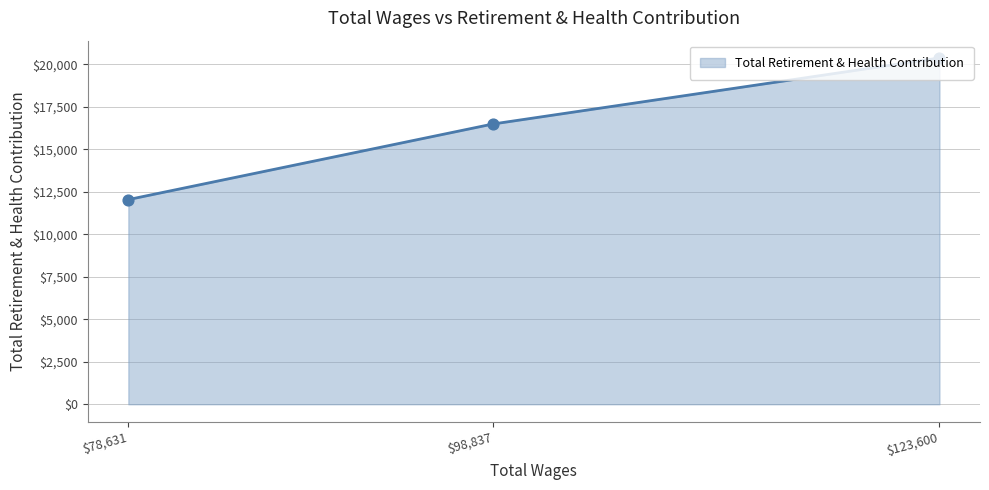

Is it true that the value at $123,600 is 20381?

True